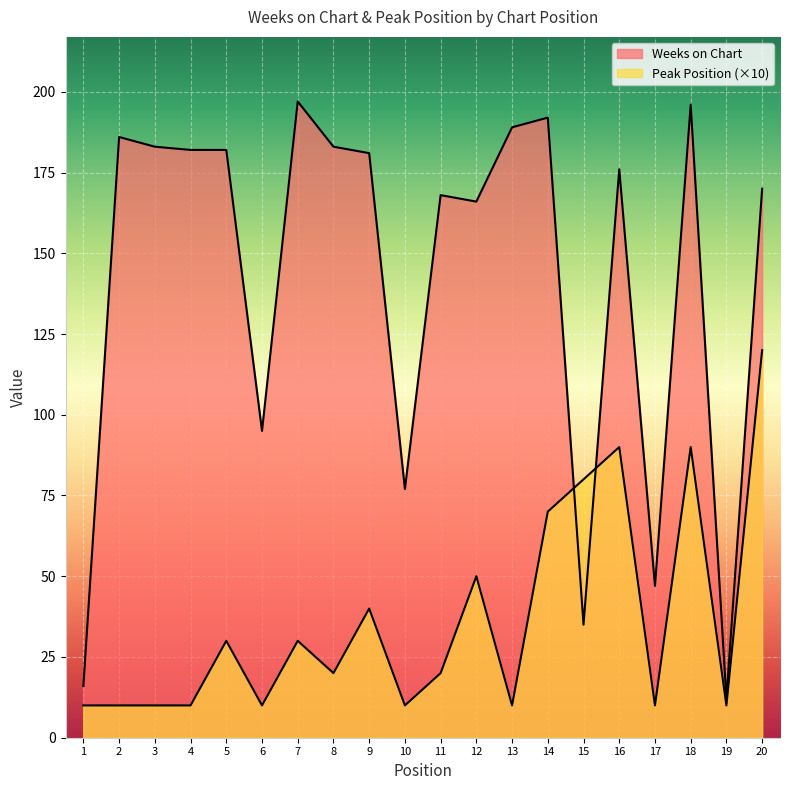

How many values in the Peak Position series exceed 20?

9